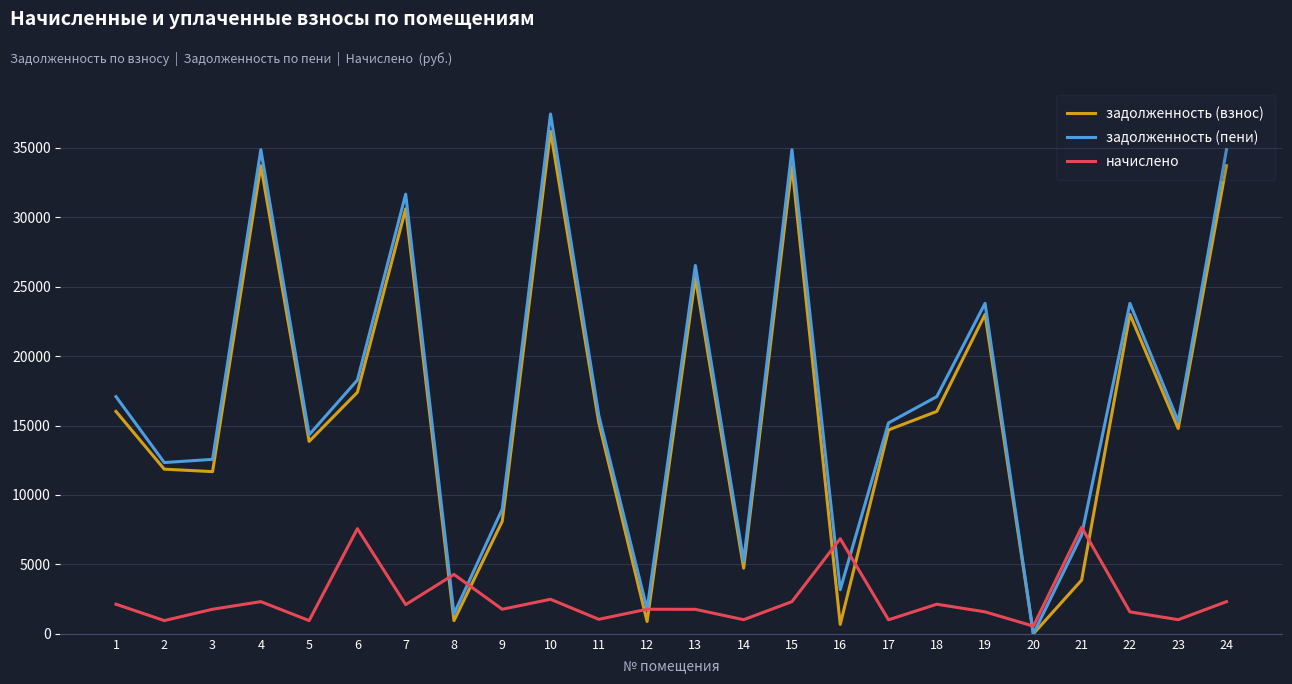

Between which two adjacent categories do начислено and задолженность (взнос) first intersect?

7 and 8